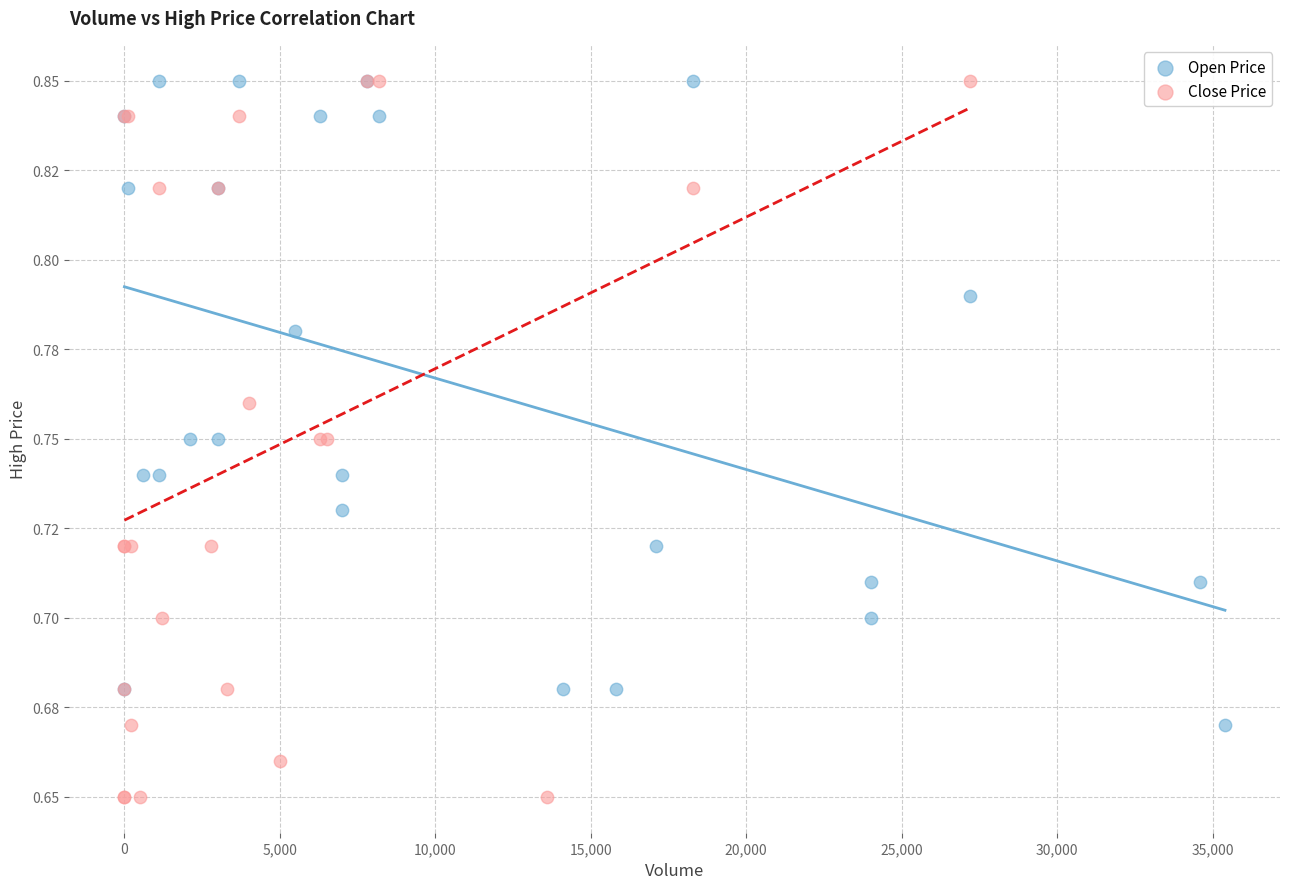

Which series has the largest Y range (max minus min)?

Close Price